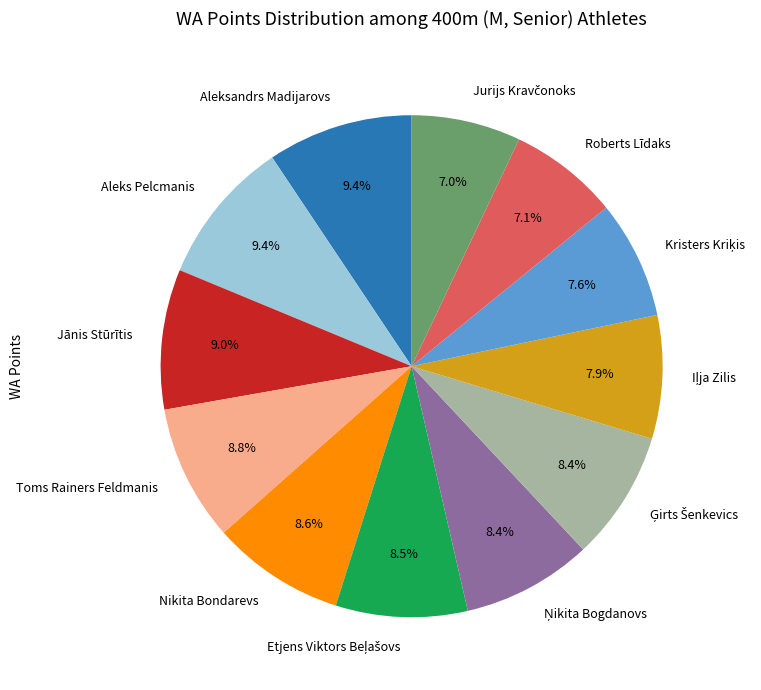

Do Toms Rainers Feldmanis and Aleks Pelcmanis together represent more than half of the pie?

No